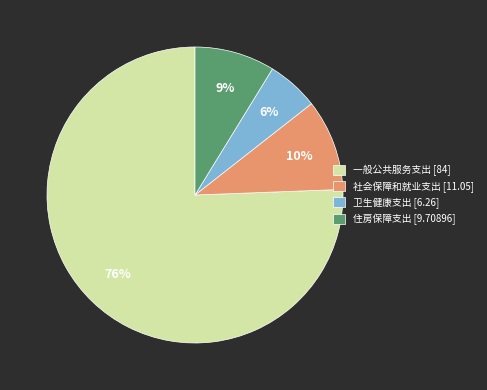

Rank the categories by value from highest to lowest.

一般公共服务支出, 社会保障和就业支出, 住房保障支出, 卫生健康支出